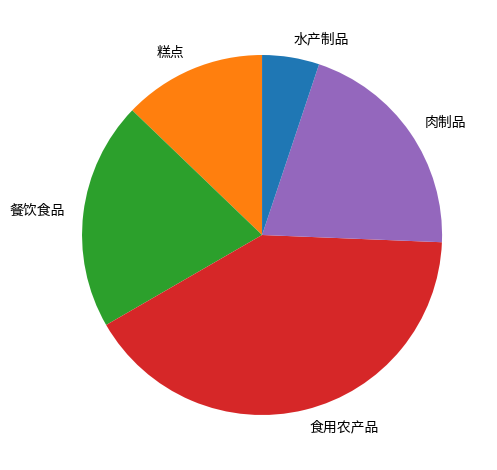

What is the ratio of the value at 肉制品 to the value at 水产制品?

4.0